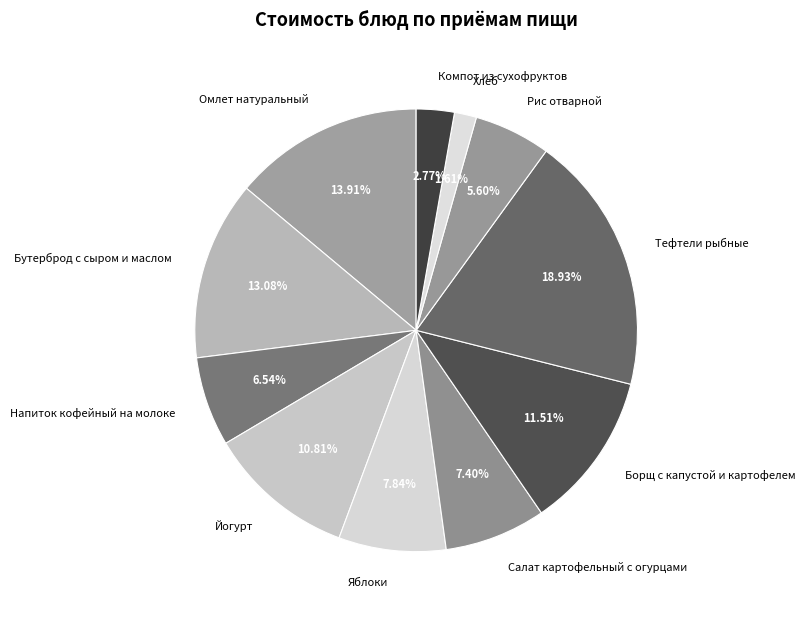

Does Тефтели рыбные represent more than half of the total?

No